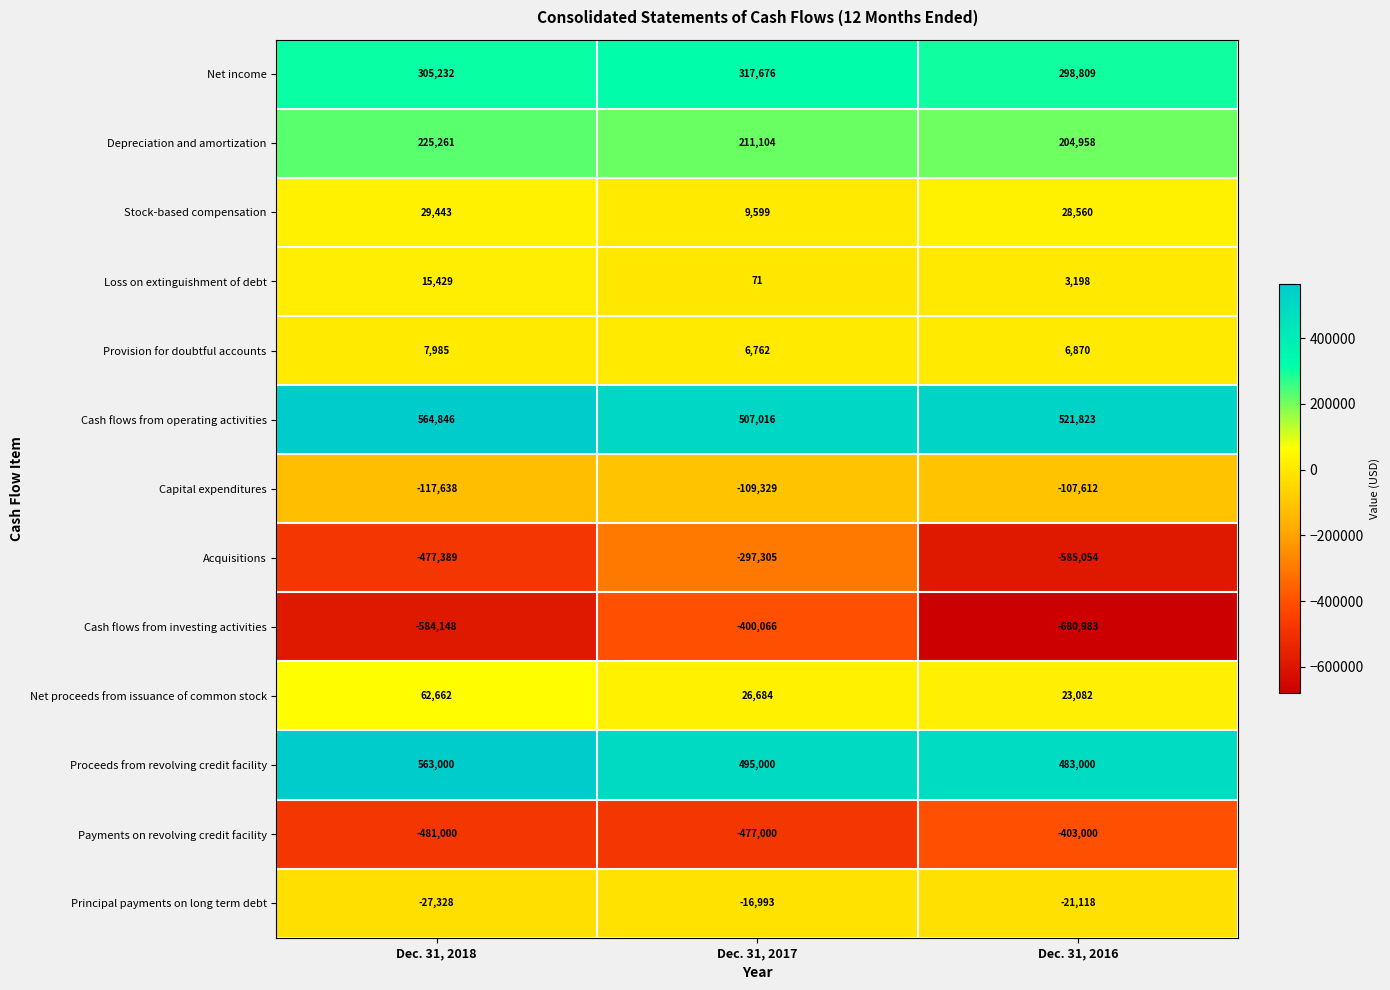

The Stock-based compensation series shows 28560 at Dec. 31, 2016. True or false?

True